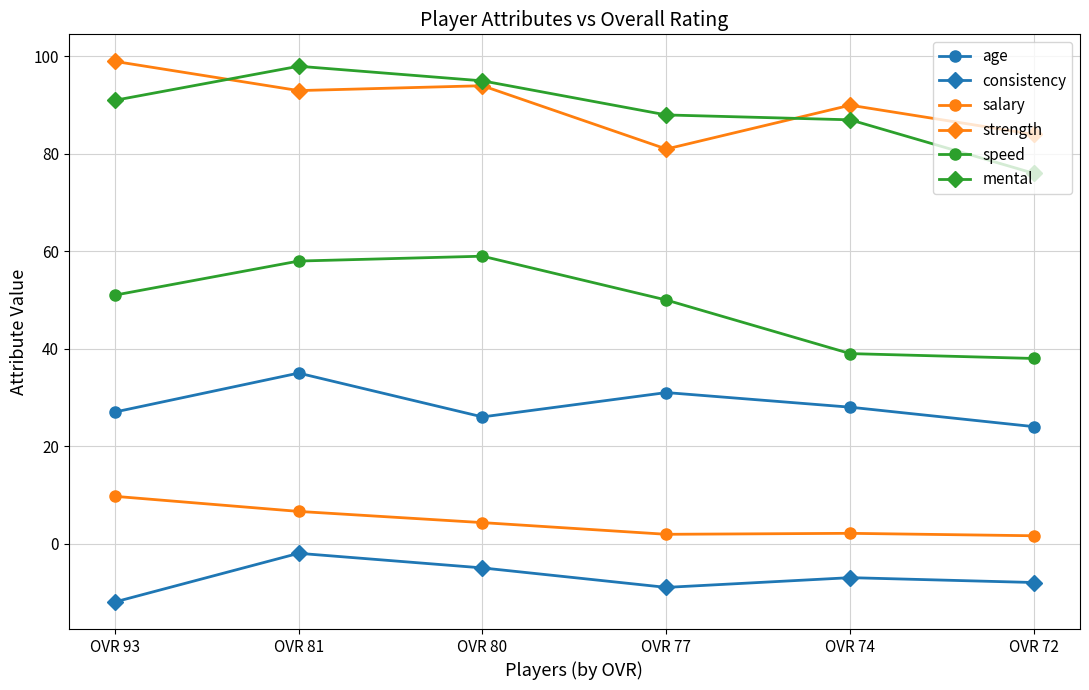

Is it true that speed equals 22.1 at OVR 93?

False